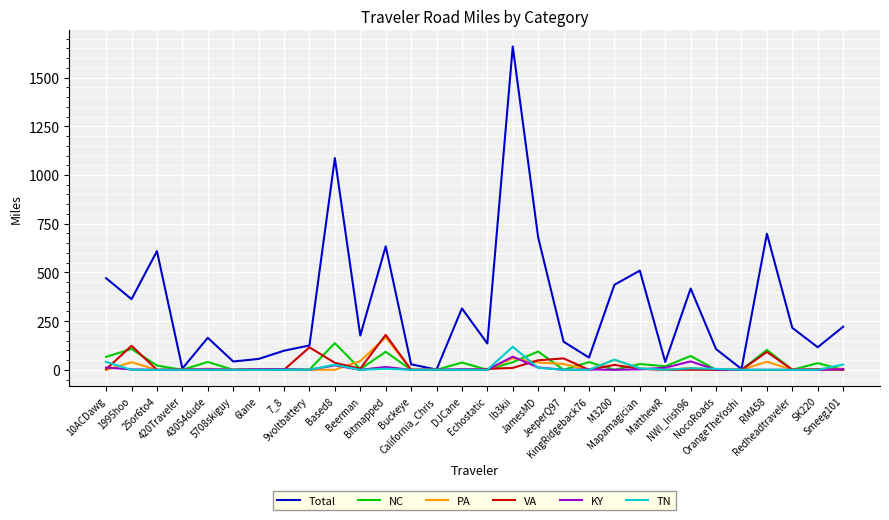

In NC, how many points are higher than both neighbors (excluding endpoints)?

12